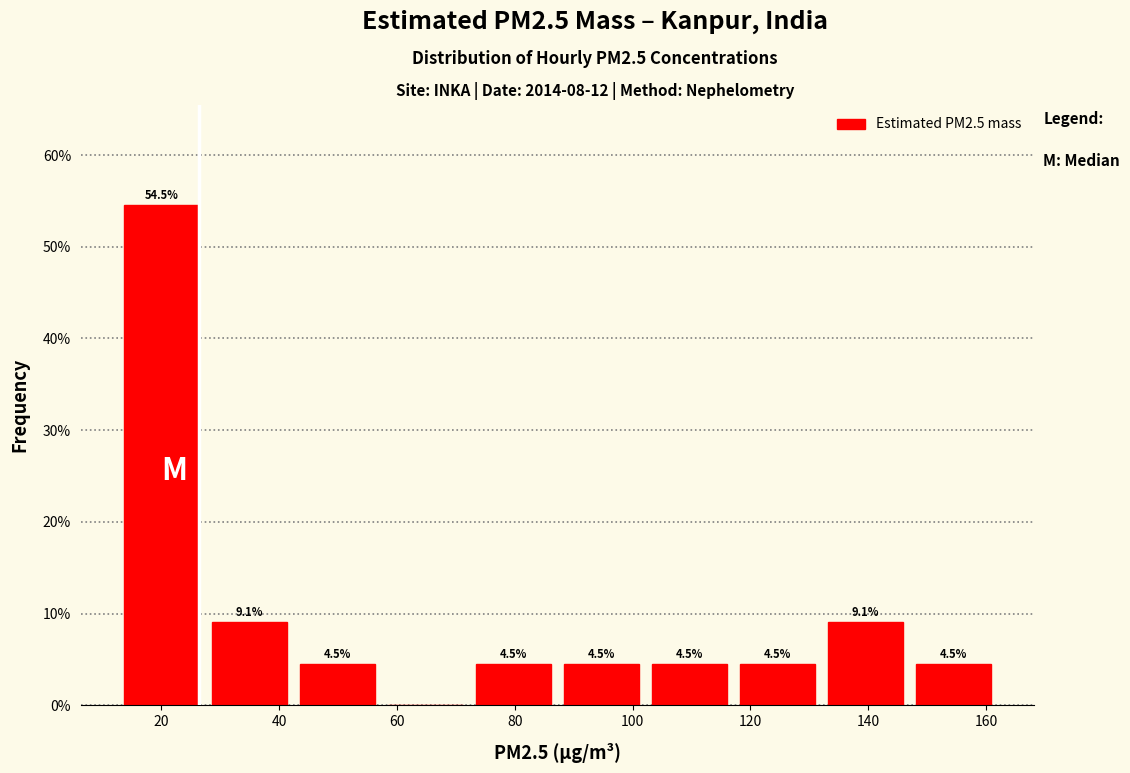

Which range on the x-axis has the tallest bar?

14 to 28